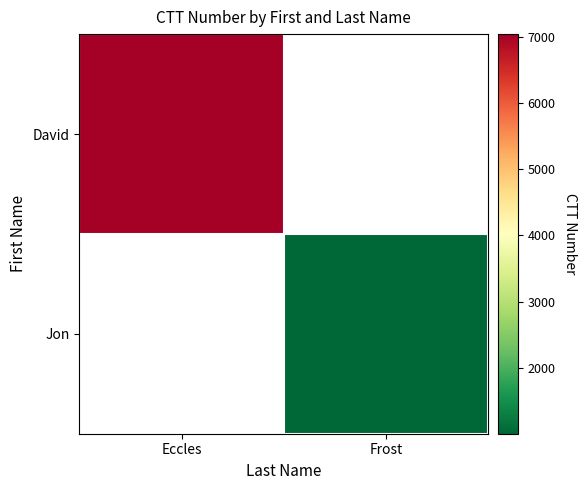

List the series in order of their peak value, lowest first.

David, Jon